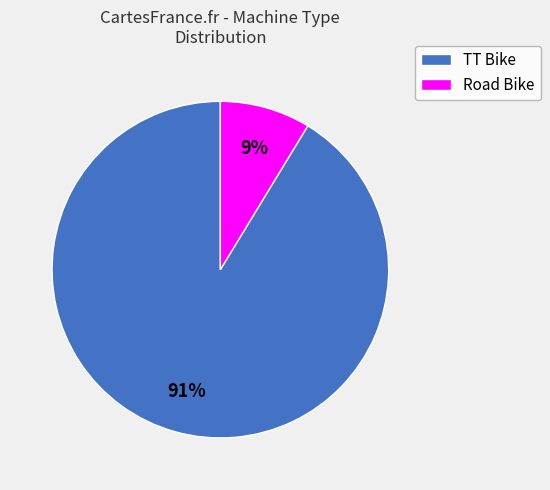

How many slices are in this pie chart?

2